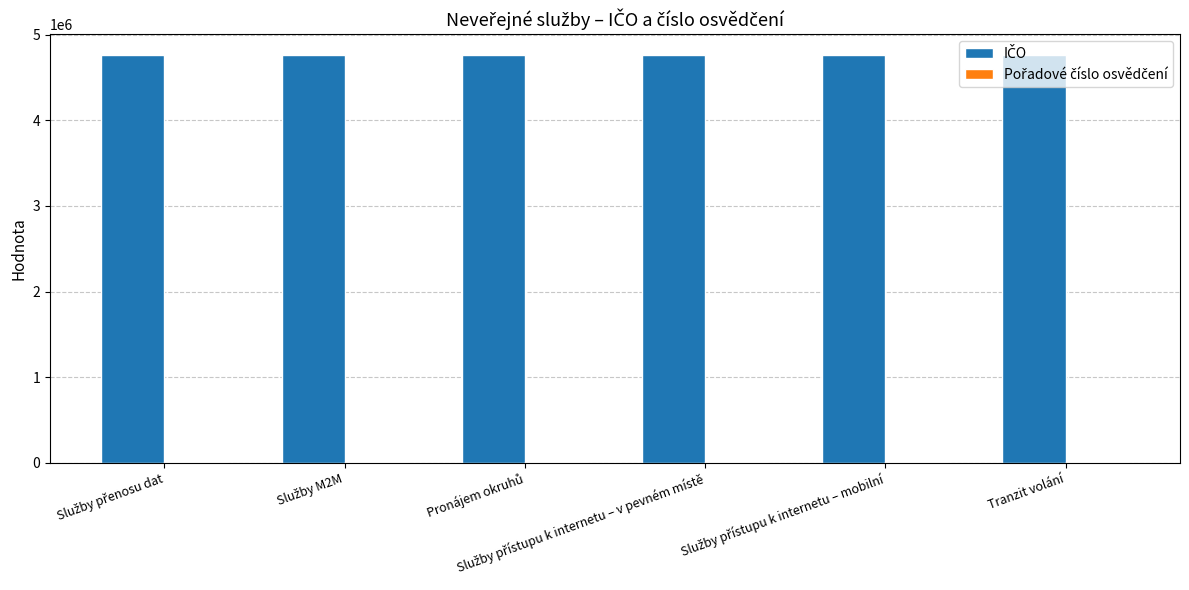

Reading left to right, what are all the values shown in this chart?

IČO: 4767543	4767543	4767543	4767543	4767543	4767543
Pořadové číslo osvědčení: 4237	4237	4237	4237	4237	4237